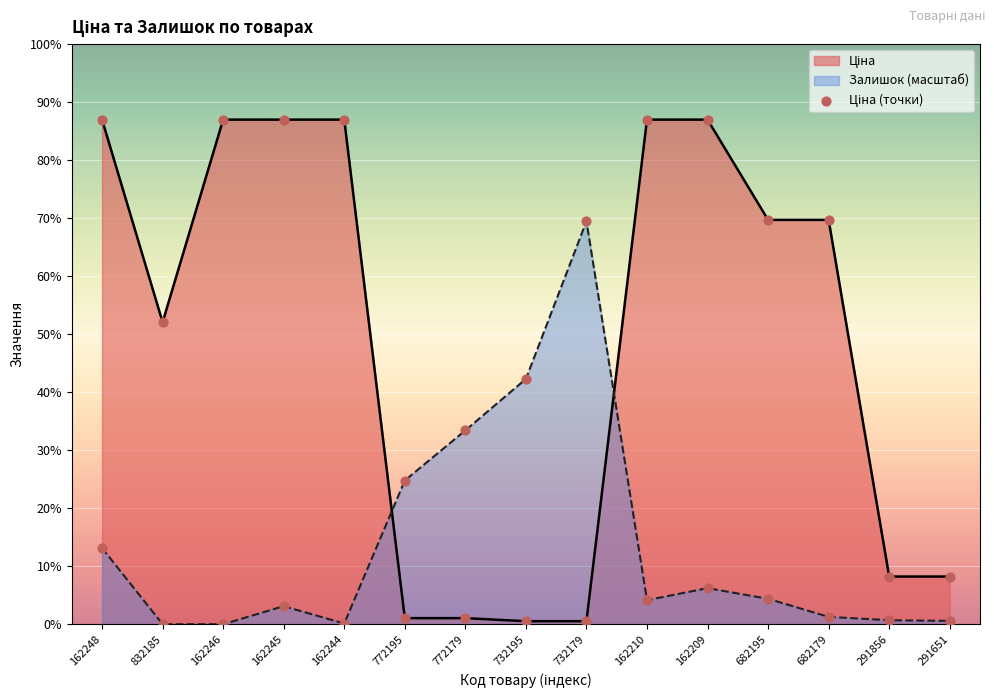

Approximately how many times larger is the value at 682179 compared to 772195?

66.6